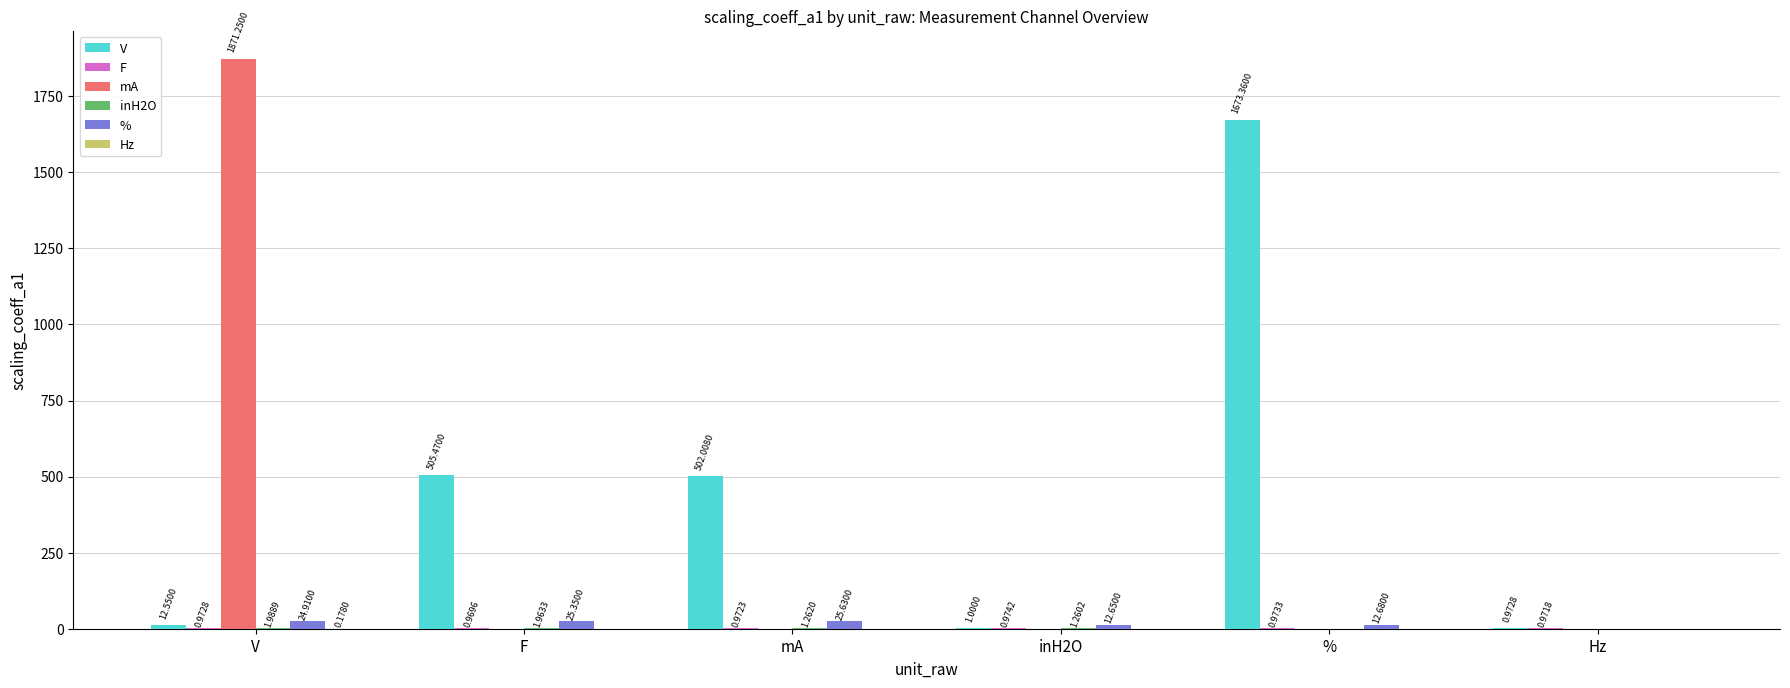

Which series has the largest total across all categories?

V